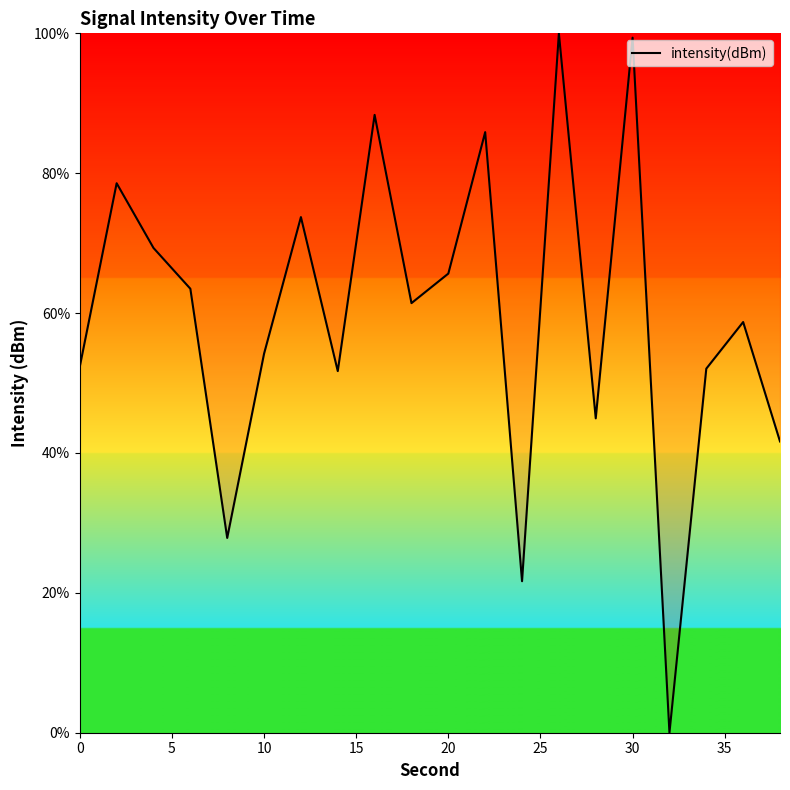

What is the difference between the maximum and minimum values?

100.0